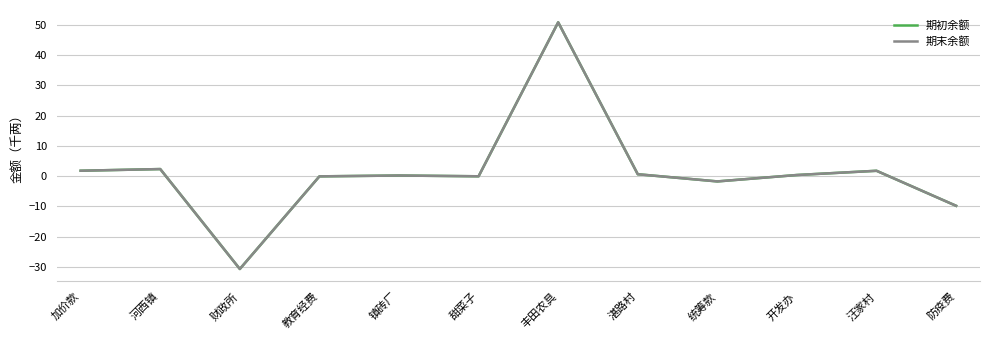

Does the chart have visible grid lines?

Yes